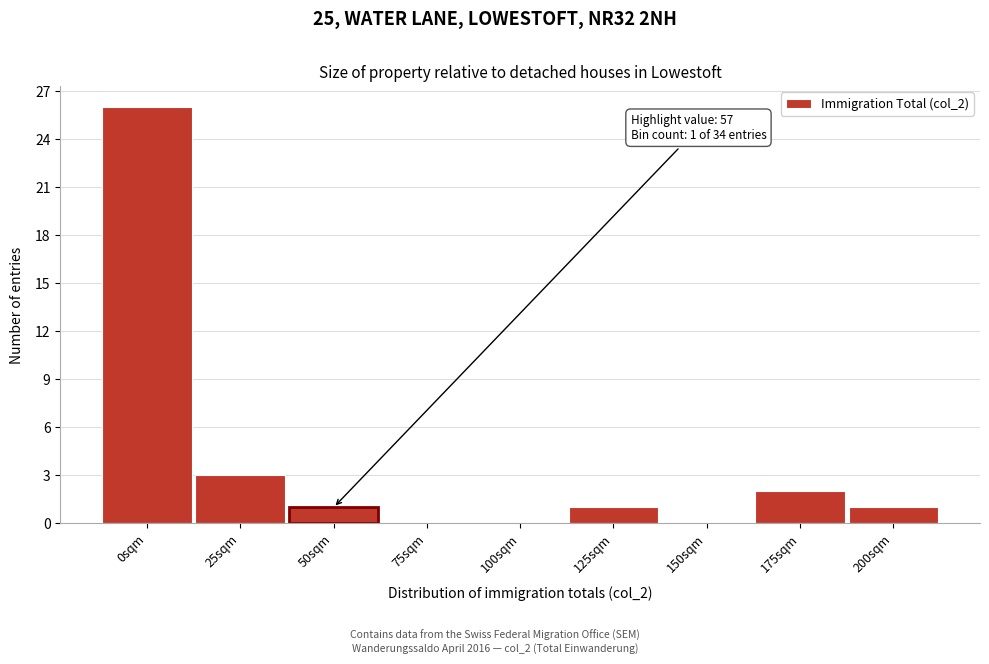

Reading left to right, list all the values displayed in this chart.

0sqm=26	25sqm=3	50sqm=1	75sqm=0	100sqm=0	125sqm=1	150sqm=0	175sqm=2	200sqm=1